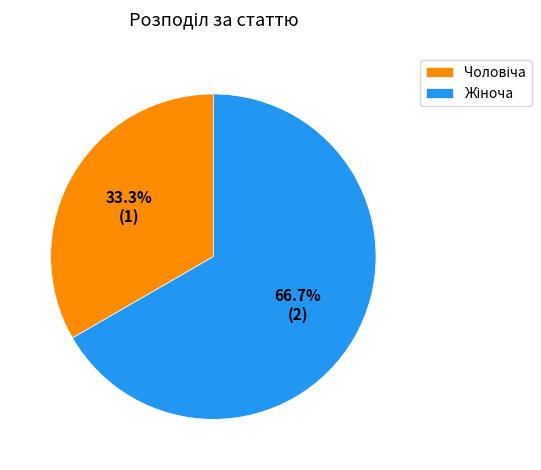

Is there a majority slice in this chart?

Yes